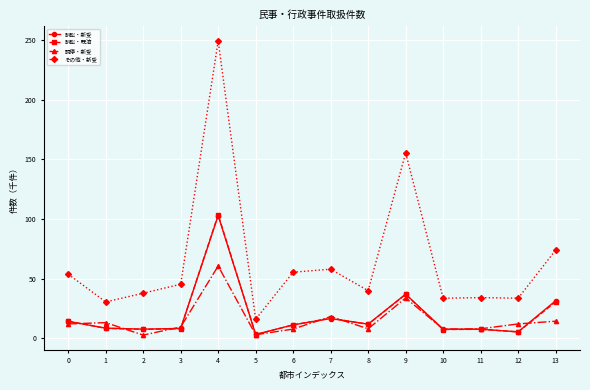

Which category has the highest value across all series?

4